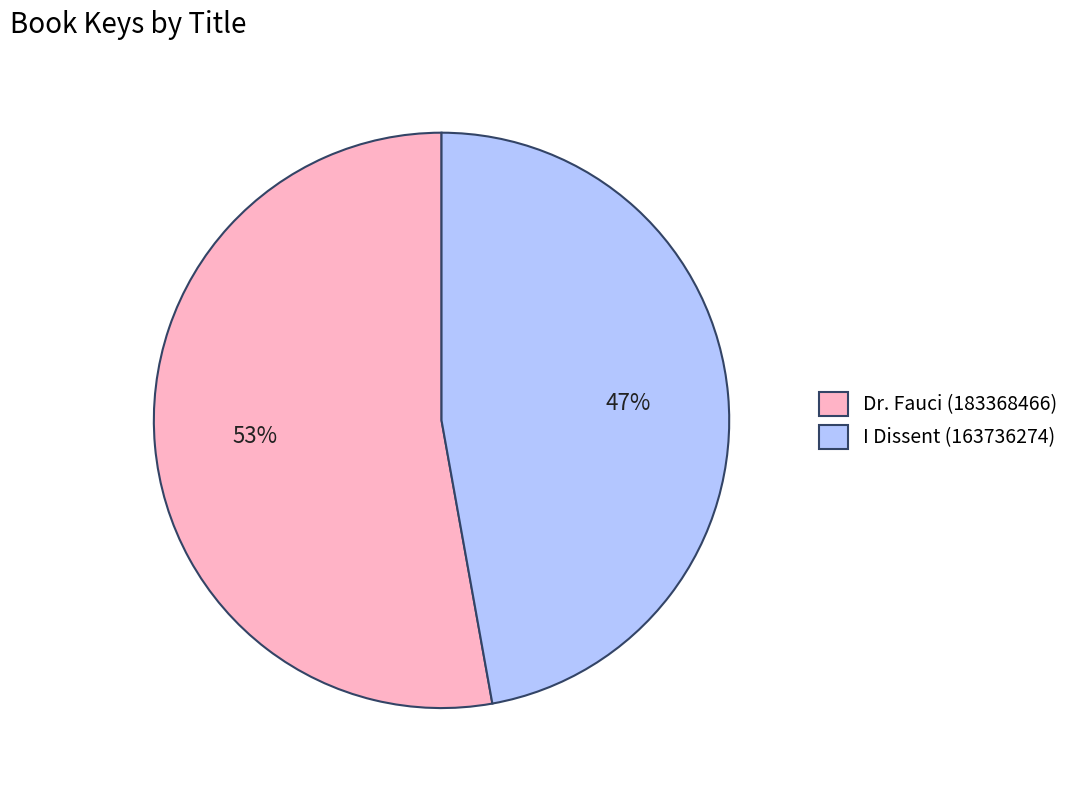

Is it true that Dr. Fauci (183368466) is 38% of the pie?

False